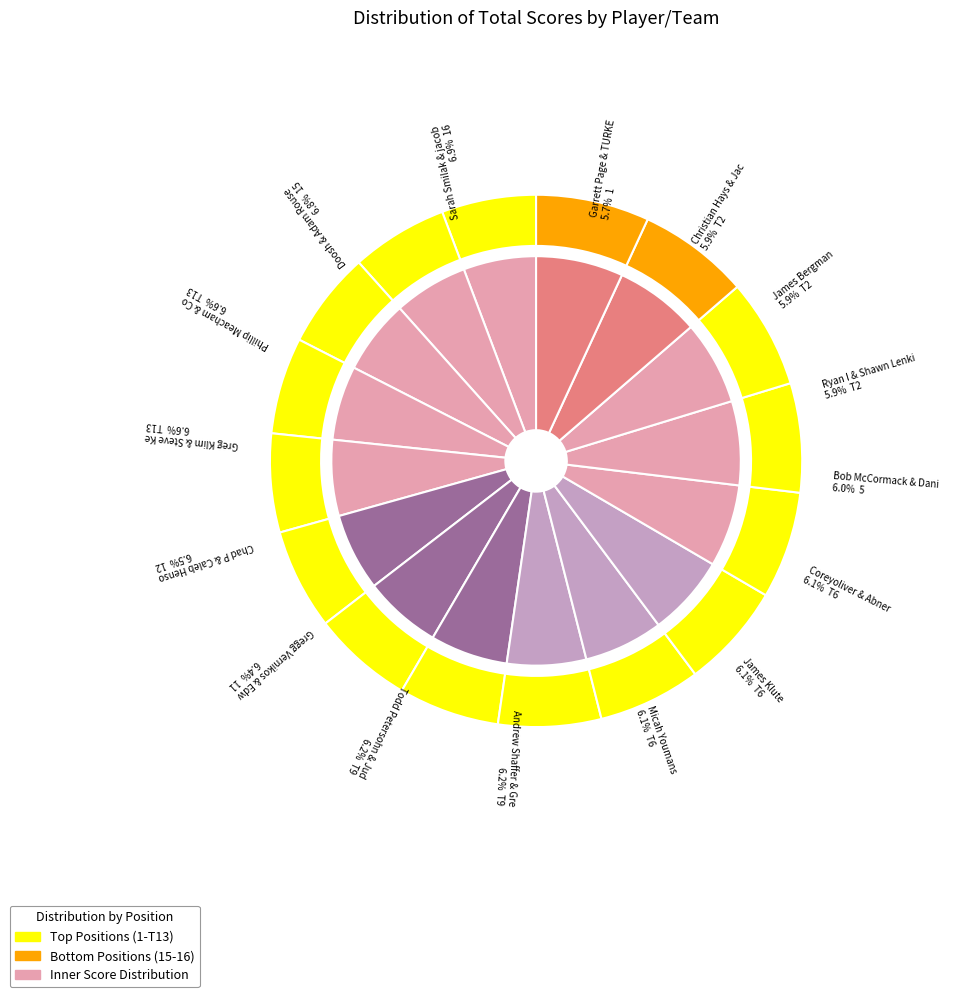

To the nearest percent, what is the average slice percentage?

6%